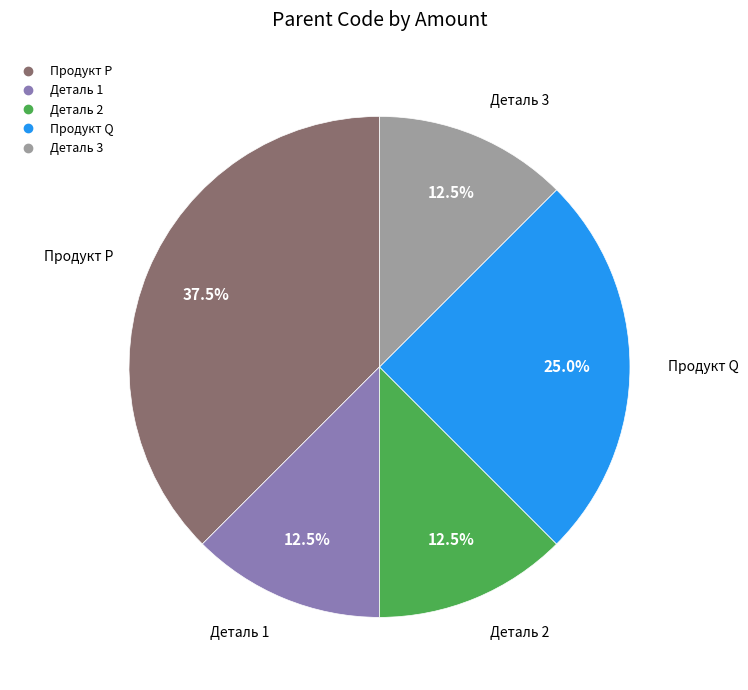

Does any single category account for the majority?

No